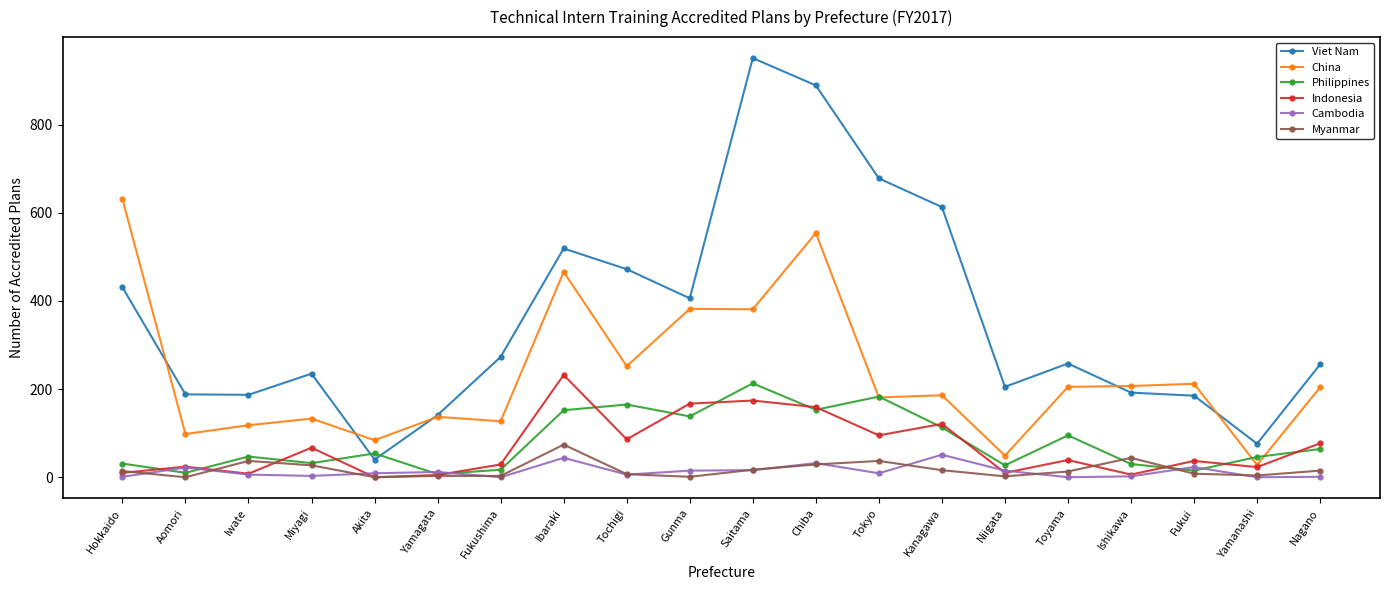

Count the number of categories in the chart.

20